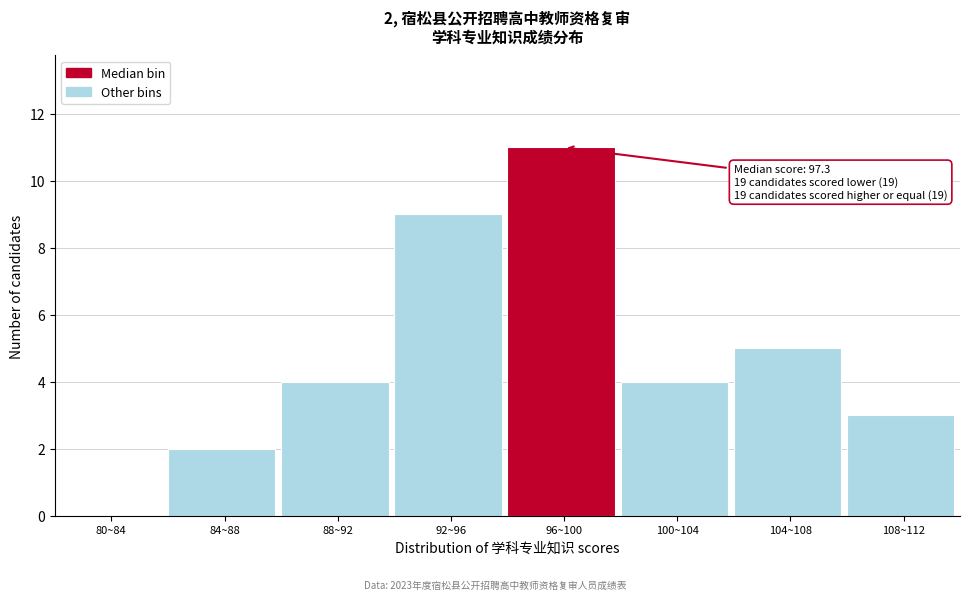

Reading left to right, transcribe all the data shown in this chart.

80~84=0	84~88=2	88~92=4	92~96=9	96~100=11	100~104=4	104~108=5	108~112=3